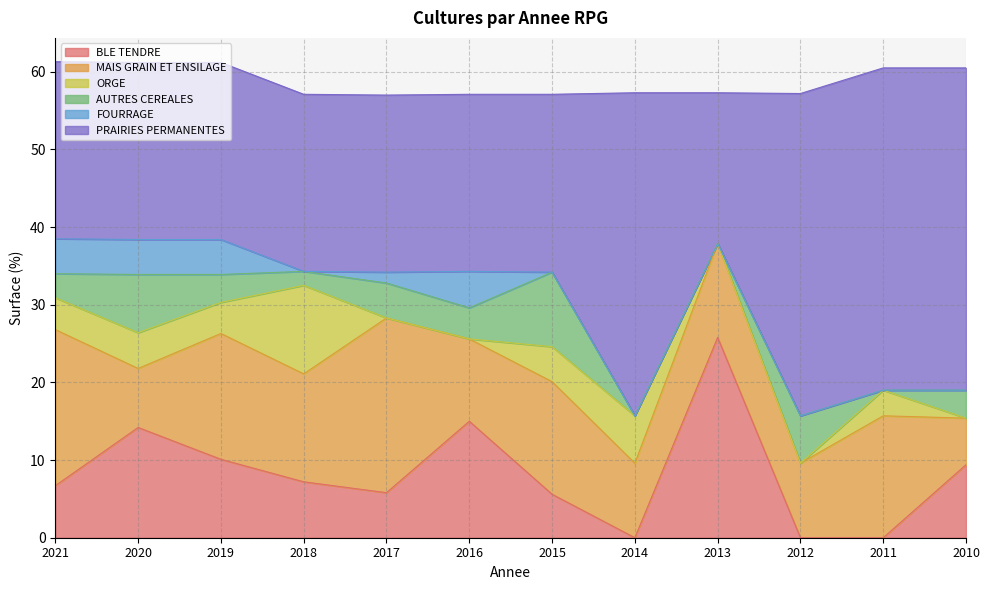

Rank the series at 2015 from highest to lowest value.

PRAIRIES PERMANENTES, MAIS GRAIN ET ENSILAGE, AUTRES CEREALES, BLE TENDRE, ORGE, FOURRAGE